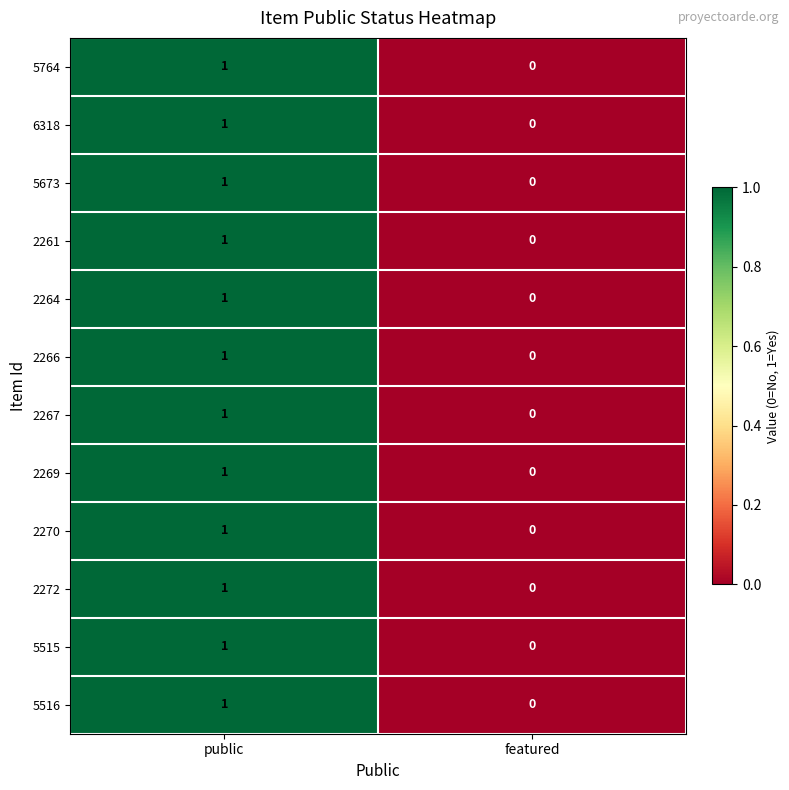

Is the value of 6318 at public greater than the value of 2261 at featured?

Yes